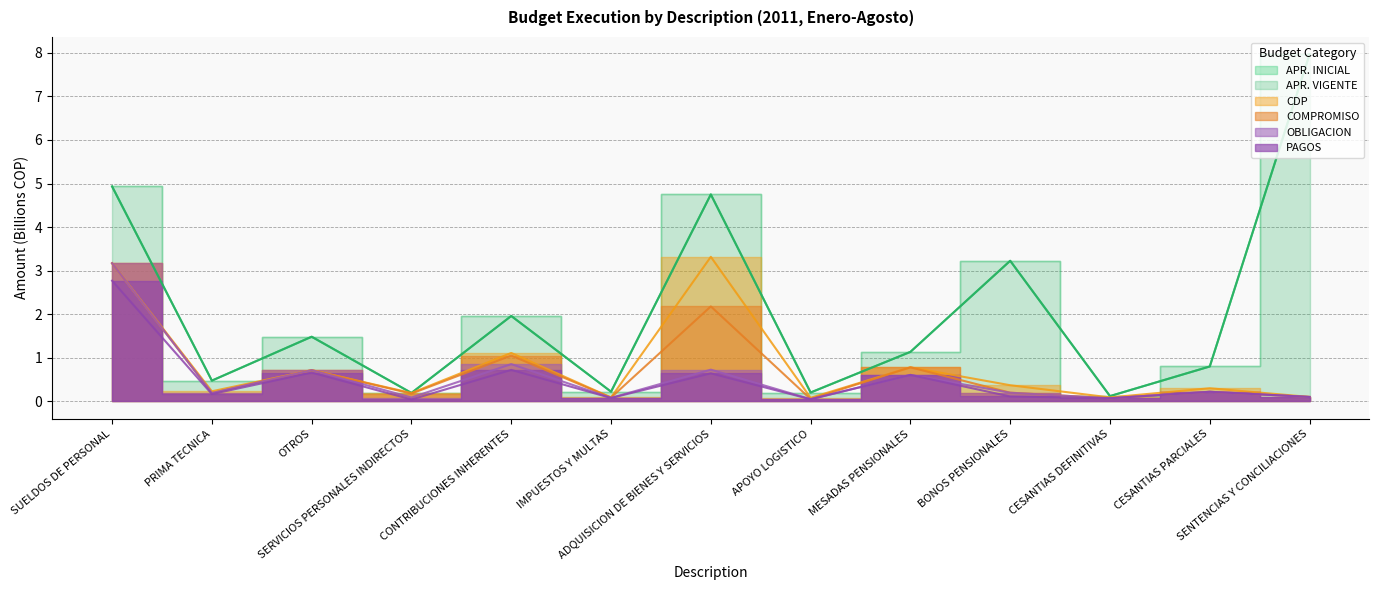

What is the value of the APR. INICIAL point at the 2nd from the left?

0.5